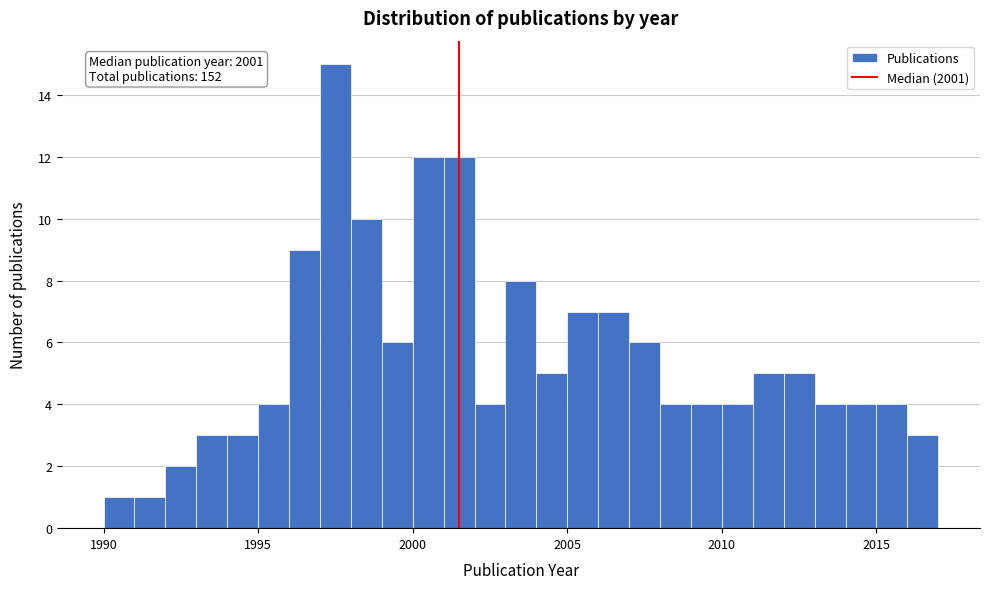

Read against the x-axis, roughly where is the centre of the tallest bar?

1997.5